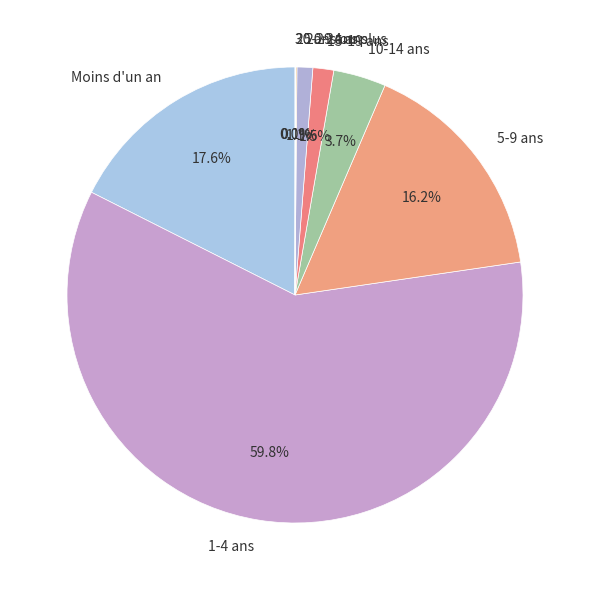

Do 20-24 ans and Moins d'un an together represent more than half of the pie?

No